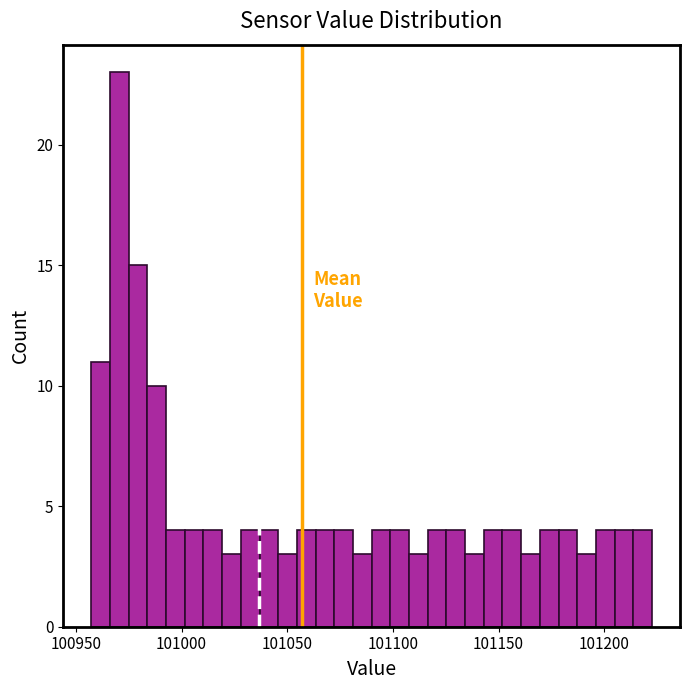

Around what value on the x-axis is the tallest bar? Give the approximate position of its centre, as read against the axis.

100970